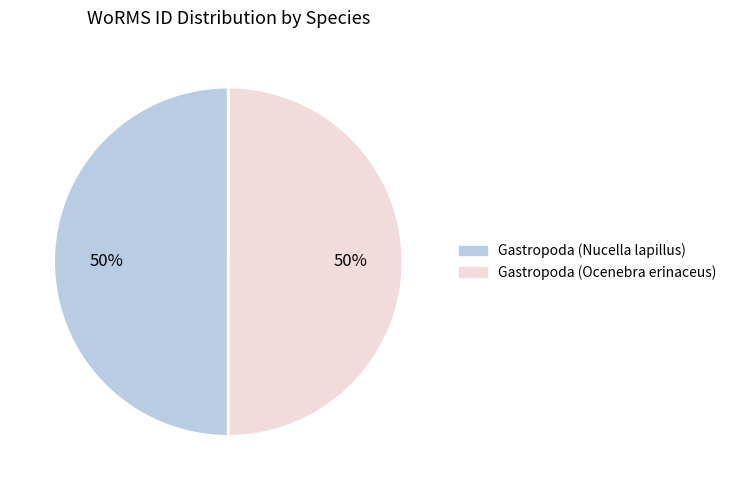

To the nearest percent, what portion does Gastropoda (Ocenebra erinaceus) represent?

50%